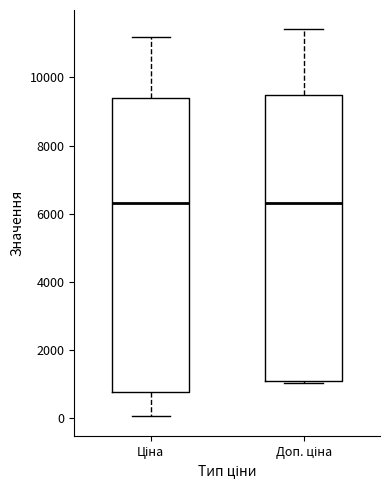

Reading left to right, transcribe this box plot: for each box, give where its median line is, the range the box spans, and where its two whiskers end, as read against the y-axis. The values are not printed on the chart, so give them approximately, as read against the axis.

Ціна: median 6400, box 800 to 9400, whiskers 0 to 11200
Доп. ціна: median 6400, box 1200 to 9400, whiskers 1000 to 11400